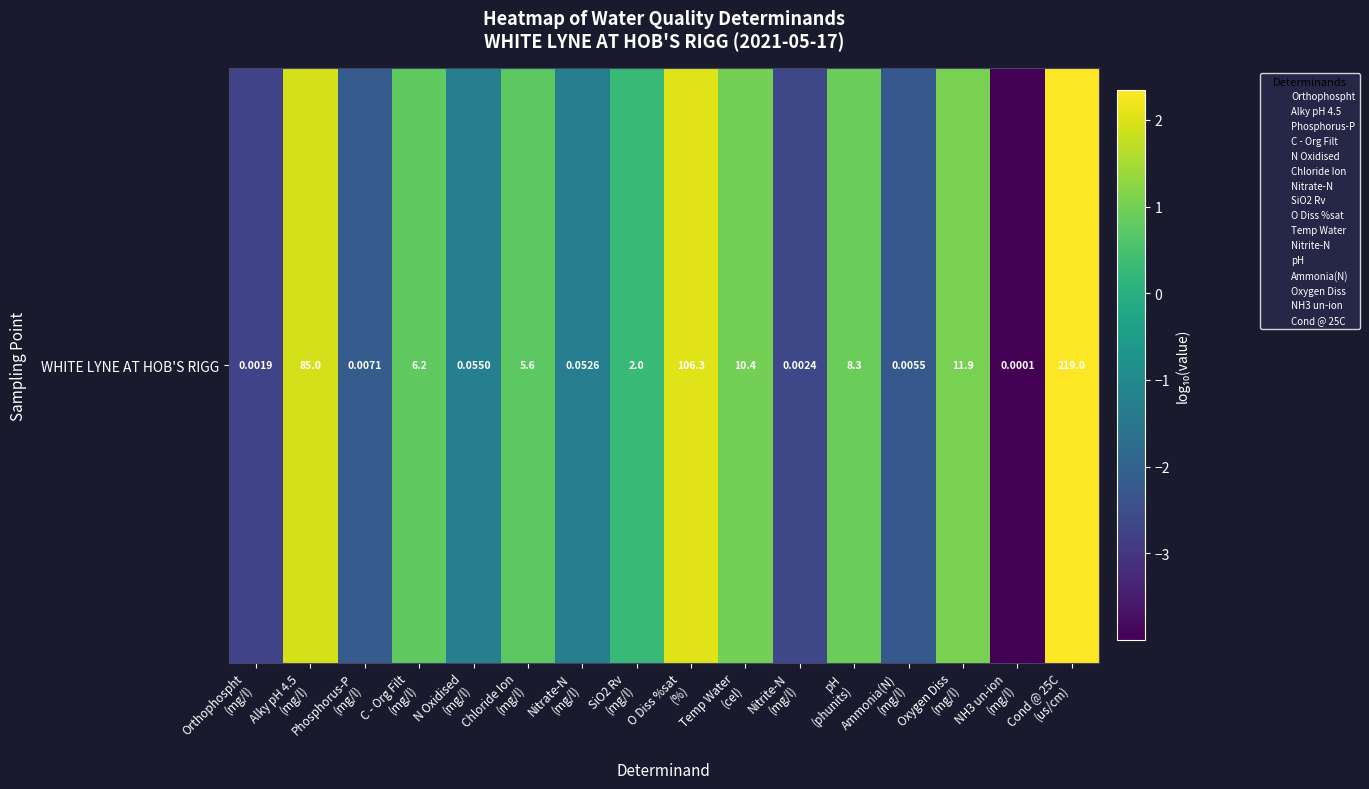

What is the approximate value at O Diss %sat
(%)?

2.0